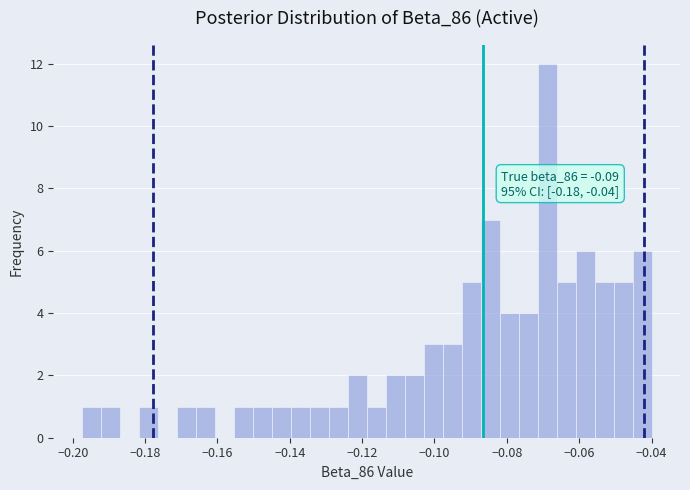

Around what value on the x-axis is the tallest bar? Give the approximate position of its centre, as read against the axis.

-0.068